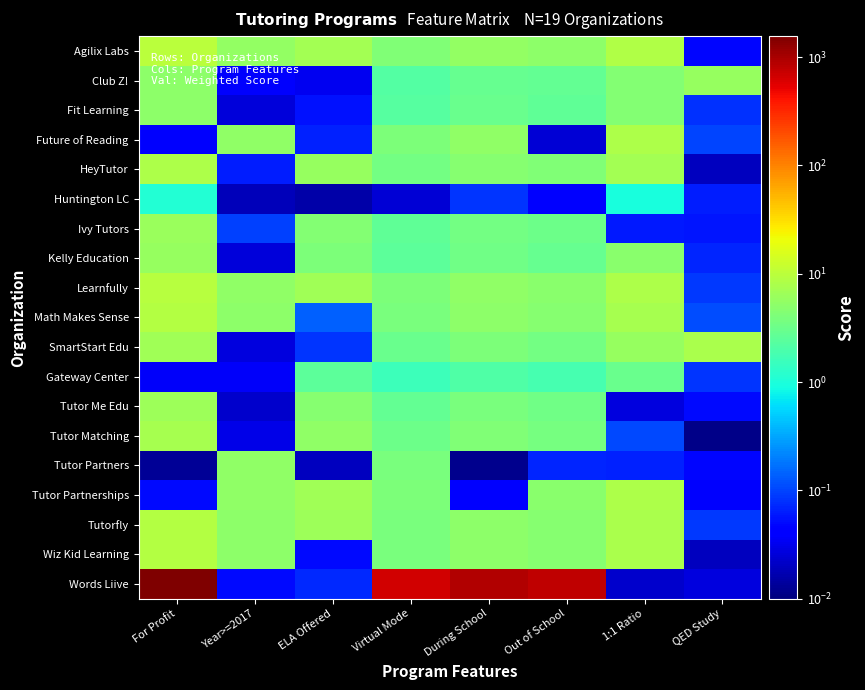

What is the spread (max minus min) of values at QED Study?

7.9